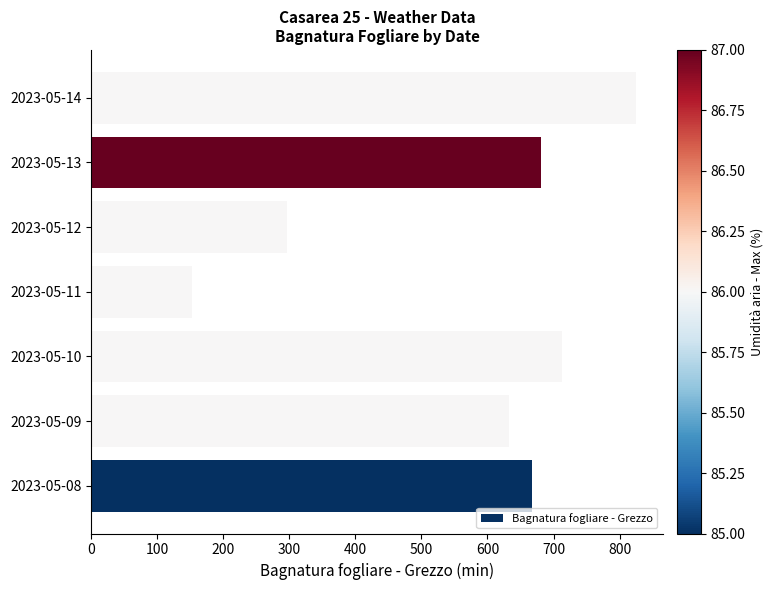

Rank the categories by value from lowest to highest.

2023-05-11, 2023-05-12, 2023-05-09, 2023-05-08, 2023-05-13, 2023-05-10, 2023-05-14